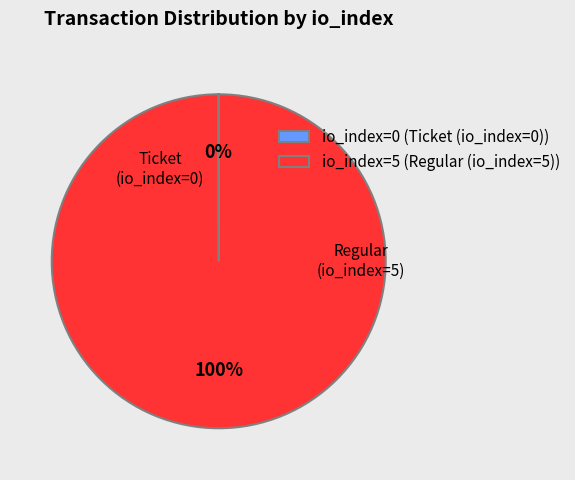

To the nearest percent, what is the difference between the largest and smallest slice percentages?

100%